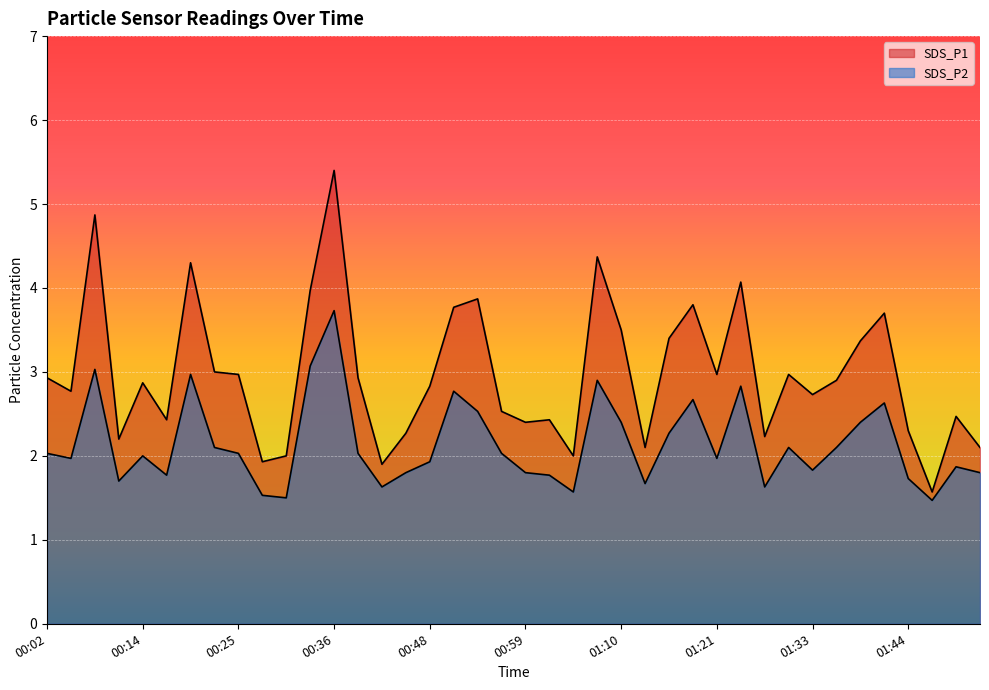

What is the sum of the SDS_P1 values at 01:24 and 00:31?

6.1